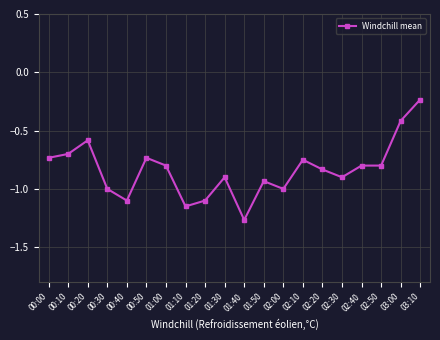

What is the sum of all values?

-16.7